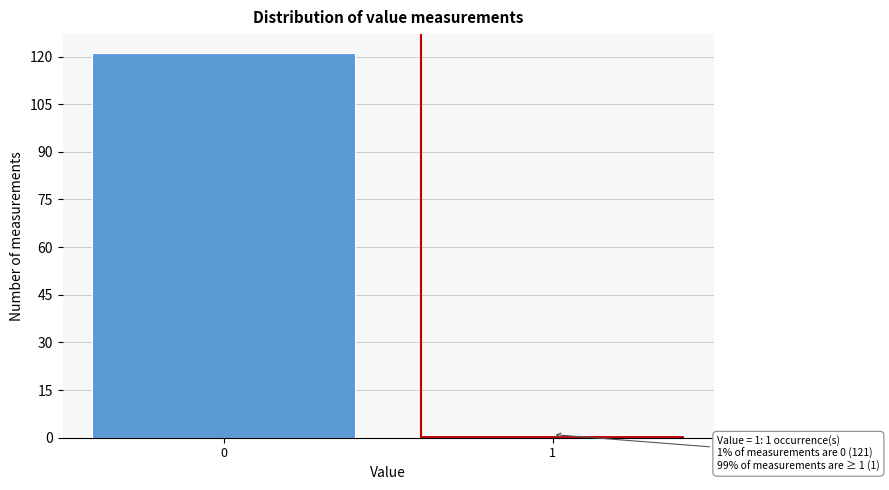

Reading left to right, transcribe all the data shown in this chart.

0=121	1=1